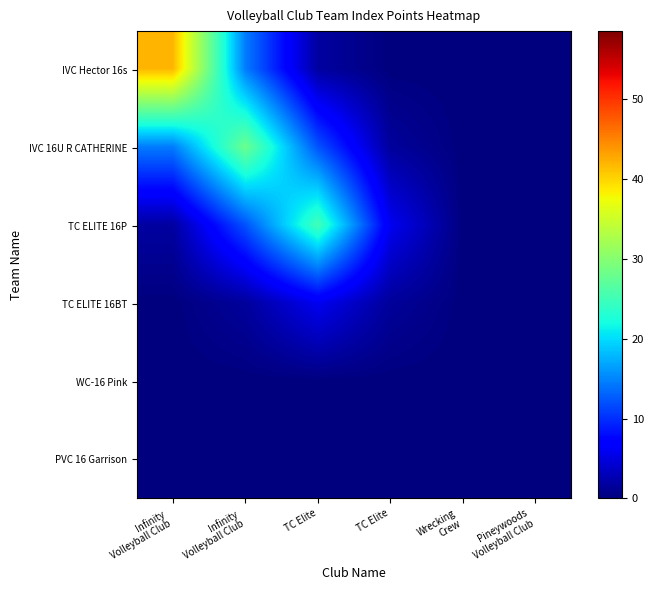

Which series has the largest total across all categories?

IVC Hector 16s